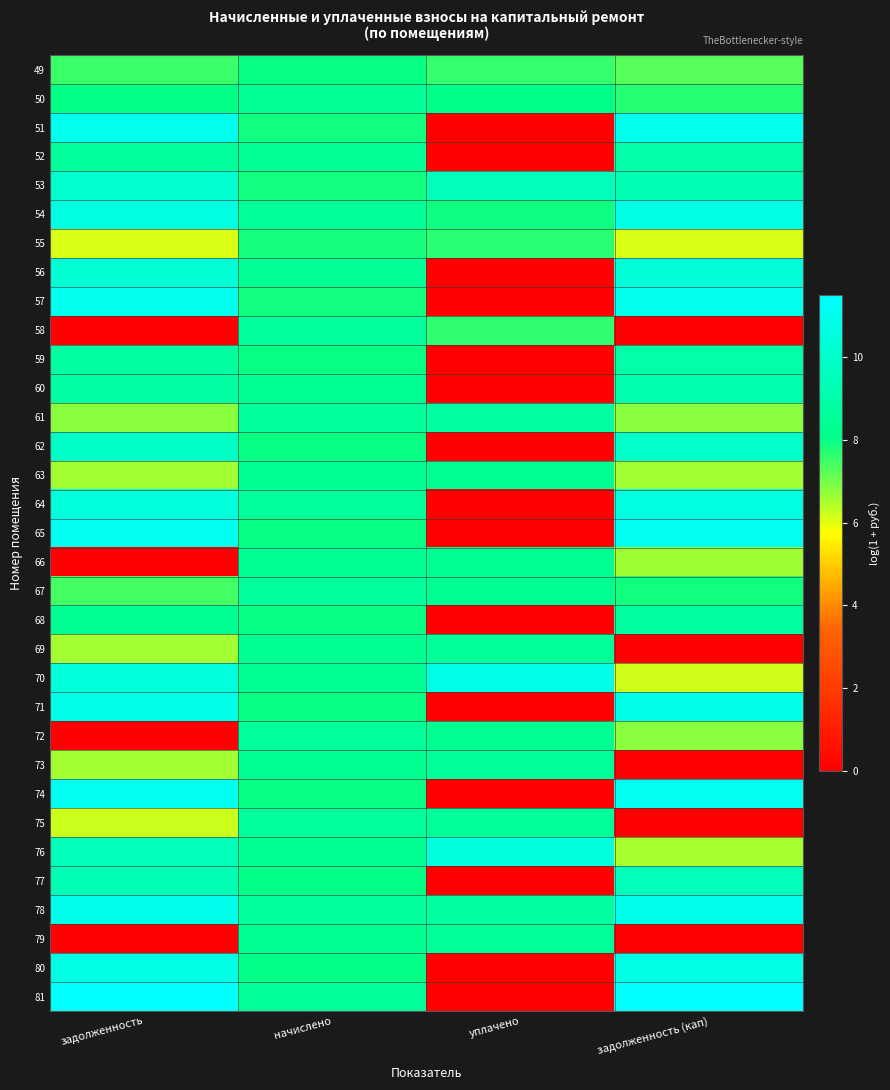

Which series has the largest total across all categories?

78